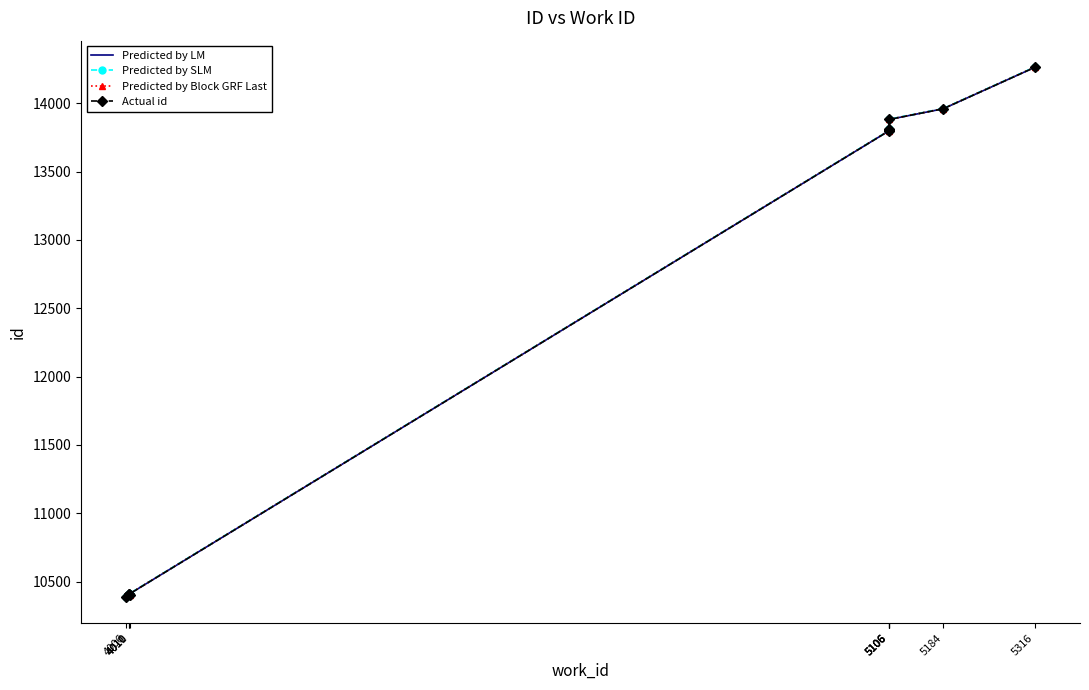

Which category has the highest value across all series?

5316